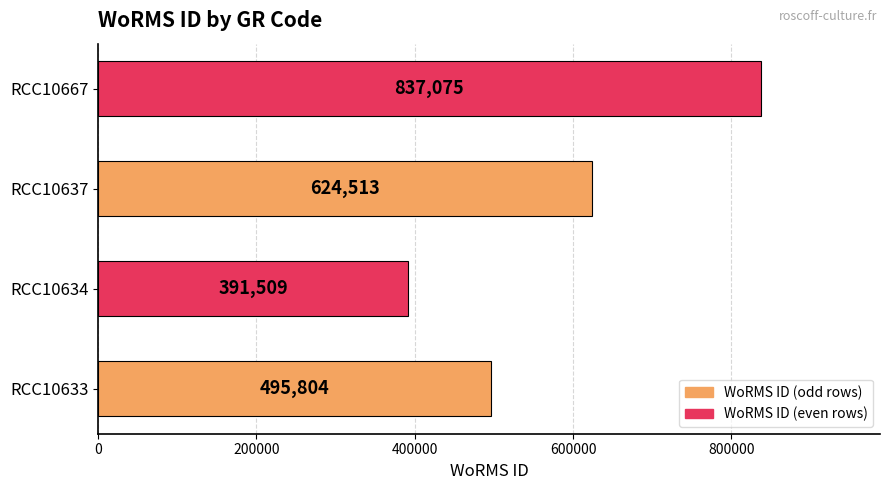

How many categories are shown in the chart?

4